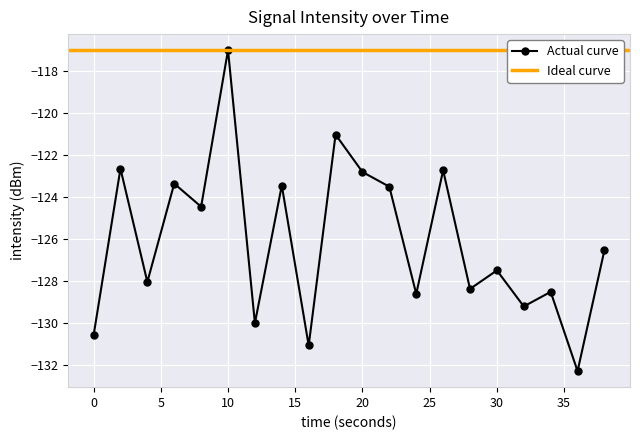

What is the sum of the values at 12 and 24?

-258.7